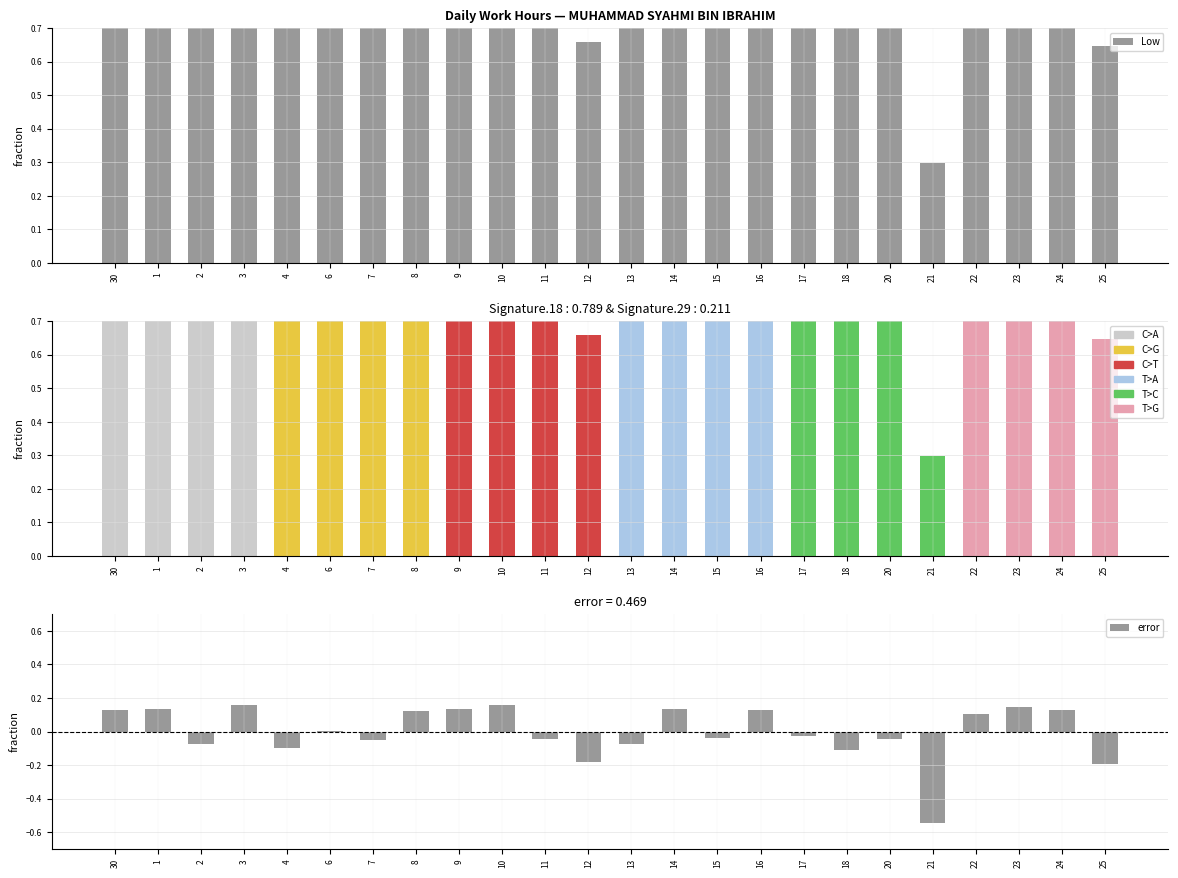

At which category is the sum across all series the highest?

10